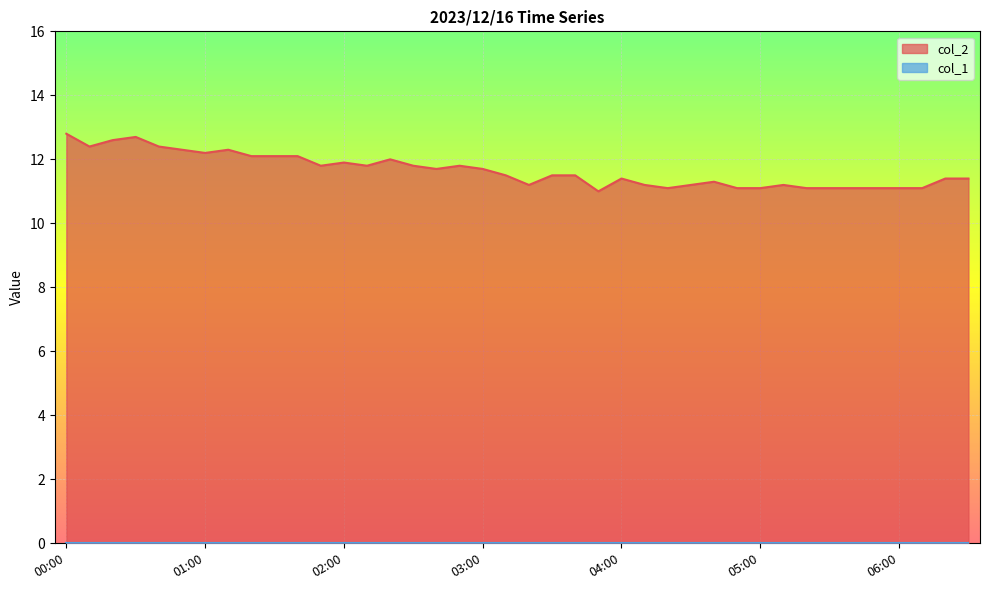

Reading right to left, list all the values displayed in this chart.

06:30=11.4	06:20=11.4	06:10=11.1	06:00=11.1	05:50=11.1	05:40=11.1	05:30=11.1	05:20=11.1	05:10=11.2	05:00=11.1	04:50=11.1	04:40=11.3	04:30=11.2	04:20=11.1	04:10=11.2	04:00=11.4	03:50=11.0	03:40=11.5	03:30=11.5	03:20=11.2	03:10=11.5	03:00=11.7	02:50=11.8	02:40=11.7	02:30=11.8	02:20=12.0	02:10=11.8	02:00=11.9	01:50=11.8	01:40=12.1	01:30=12.1	01:20=12.1	01:10=12.3	01:00=12.2	00:50=12.3	00:40=12.4	00:30=12.7	00:20=12.6	00:10=12.4	00:00=12.8